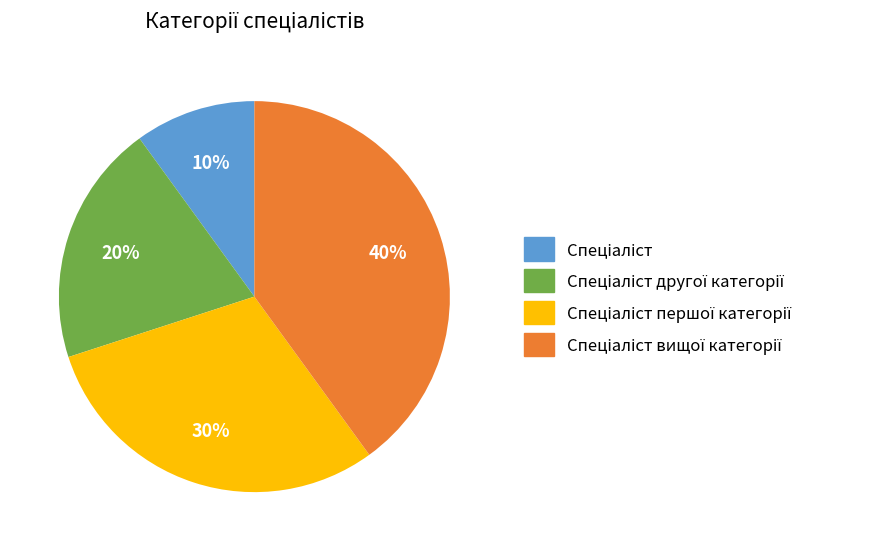

Does any single category account for the majority?

No